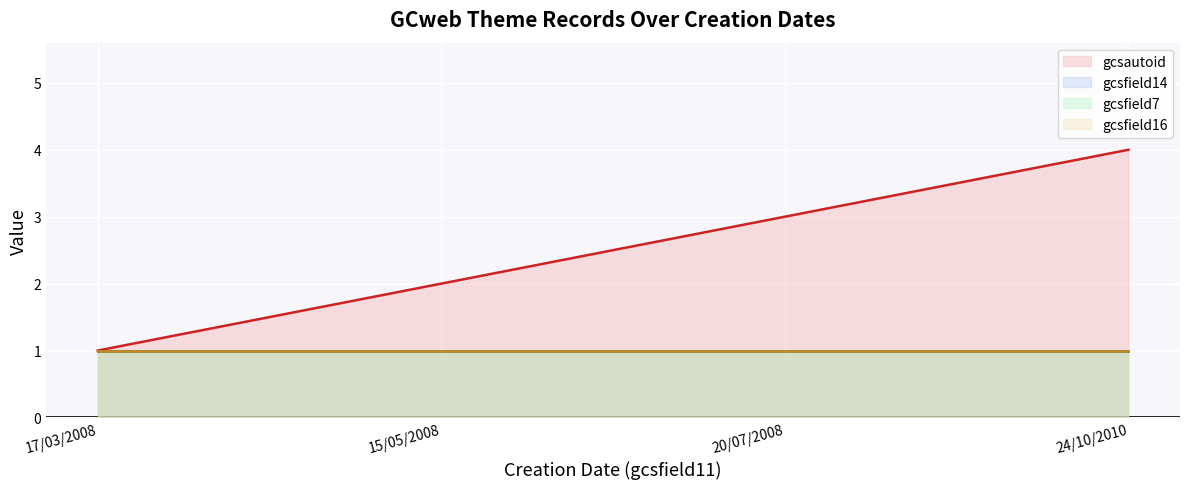

What is the minimum value shown in the chart?

1